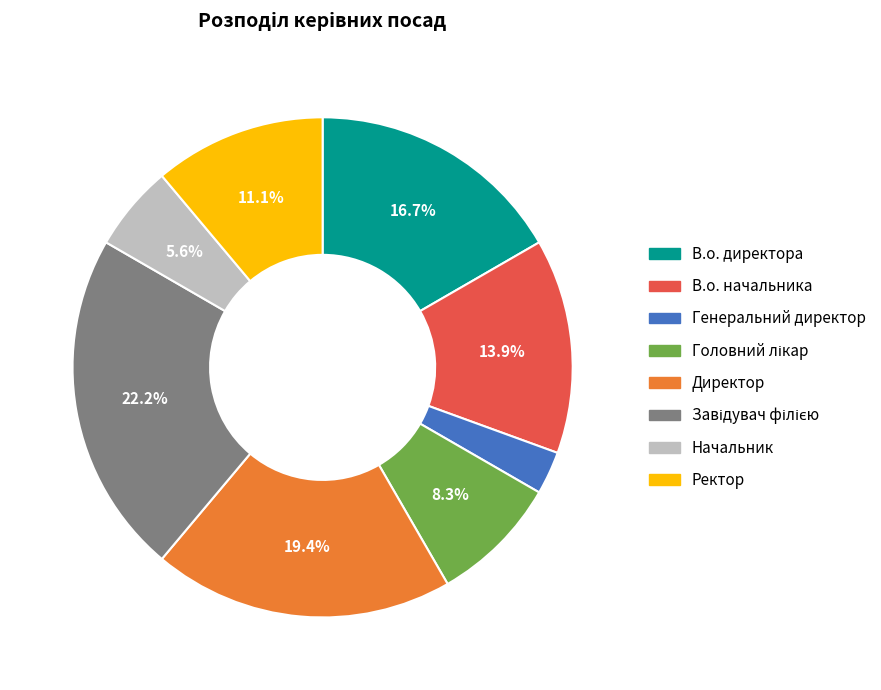

Is there any slice that represents more than half of the pie?

No